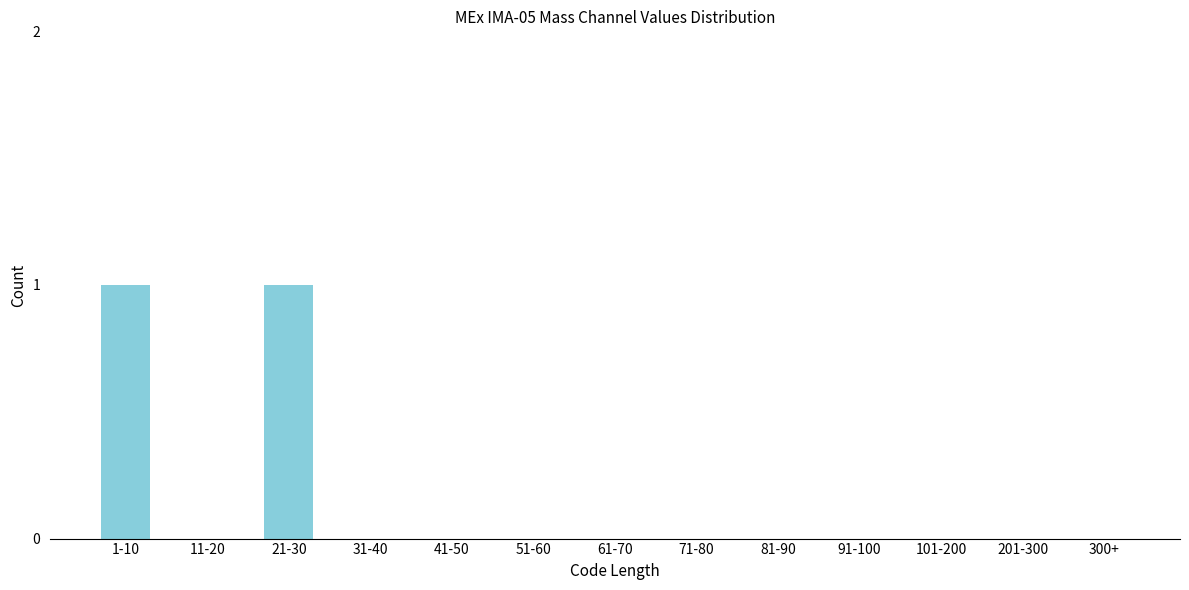

Reading left to right, extract all data points from this chart.

1-10=1	11-20=0	21-30=1	31-40=0	41-50=0	51-60=0	61-70=0	71-80=0	81-90=0	91-100=0	101-200=0	201-300=0	300+=0